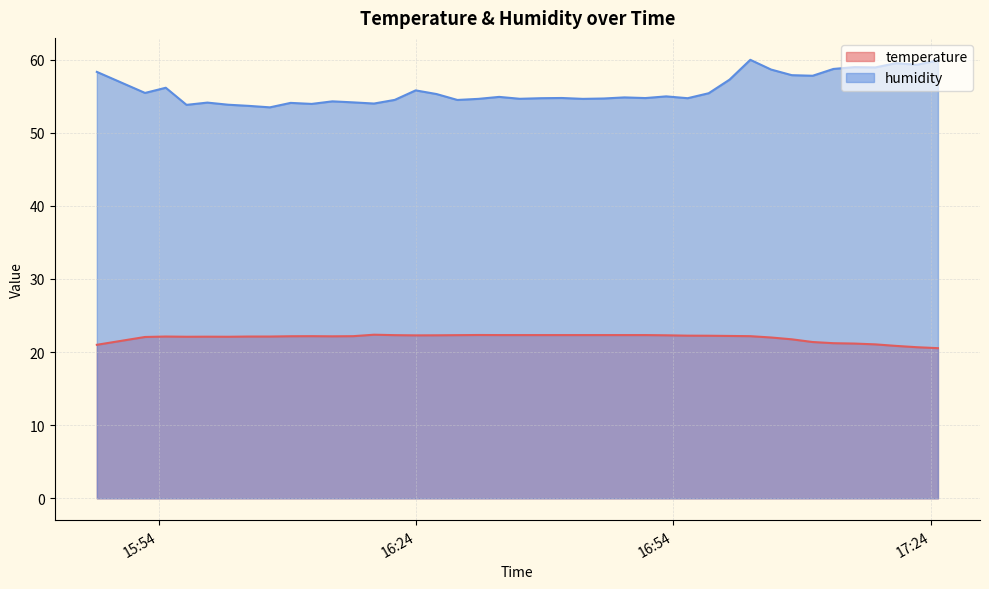

What is the value of the temperature point at the 1st from the left?

21.0